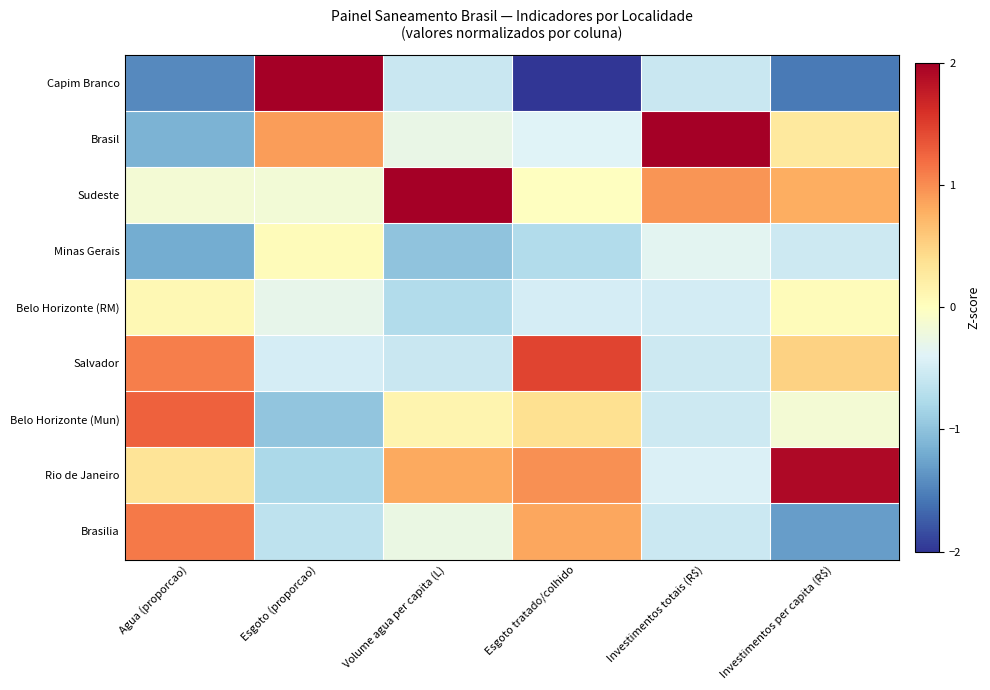

How many categories are shown in the chart?

6